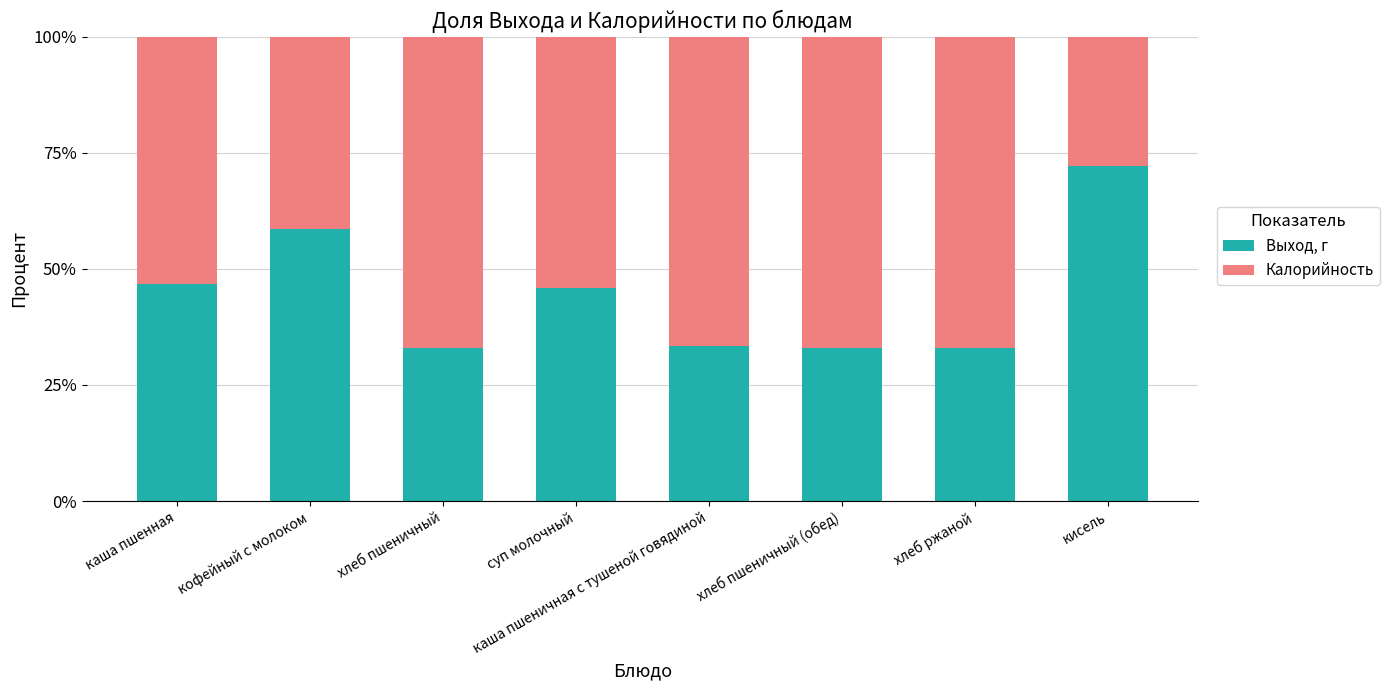

Is it true that Выход, г equals 65.2 at суп молочный?

False